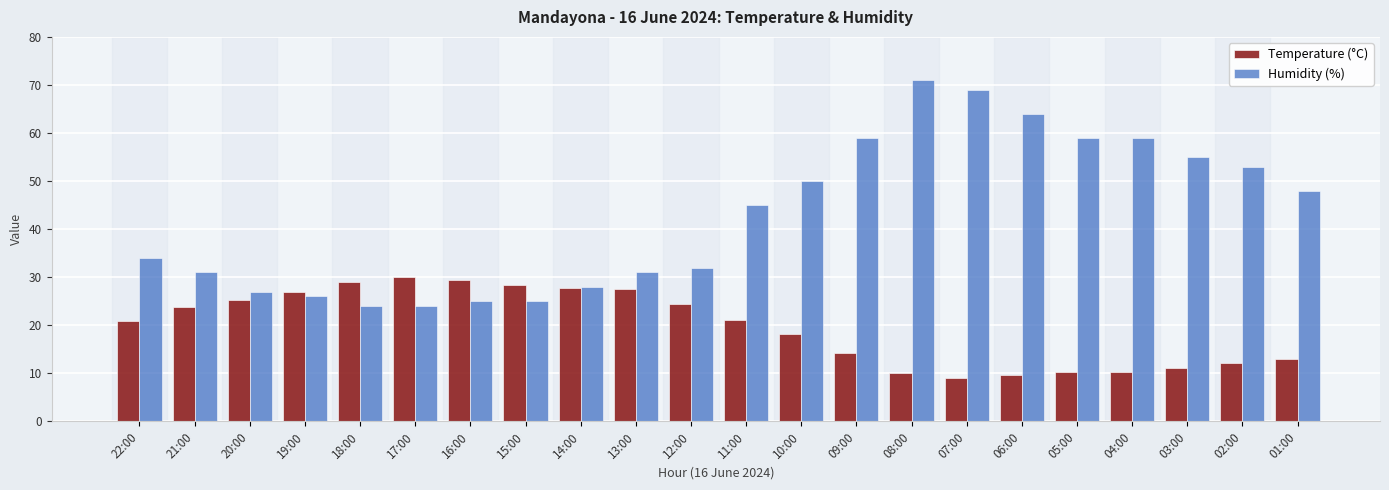

Is the value of Humidity (%) at 17:00 greater than the value of Temperature (°C) at 16:00?

No